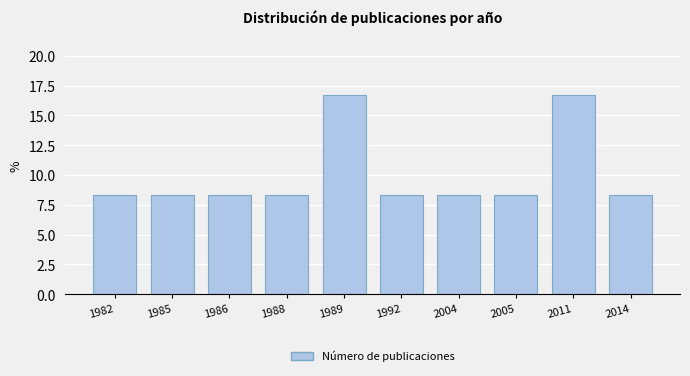

Reading right to left, what are all the values shown in this chart?

2014=8.3	2011=16.7	2005=8.3	2004=8.3	1992=8.3	1989=16.7	1988=8.3	1986=8.3	1985=8.3	1982=8.3